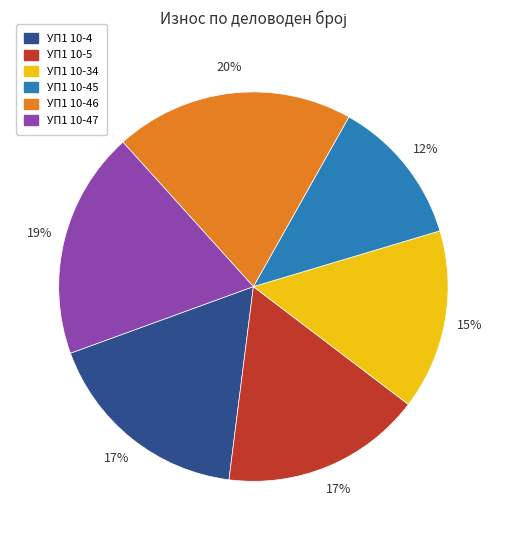

How many segments does this pie chart have?

6